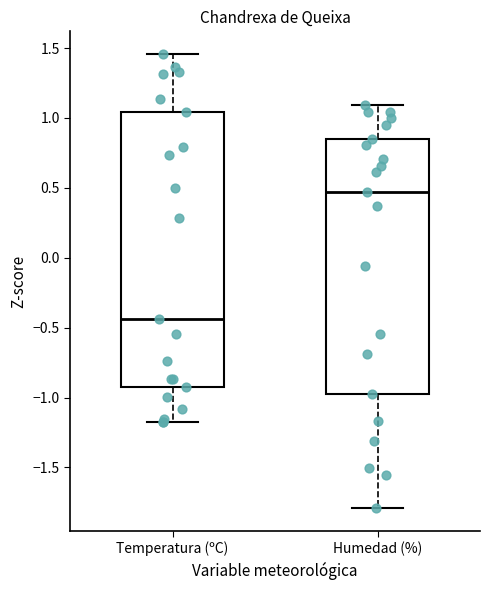

Which box's median line is the highest?

Humedad (%)